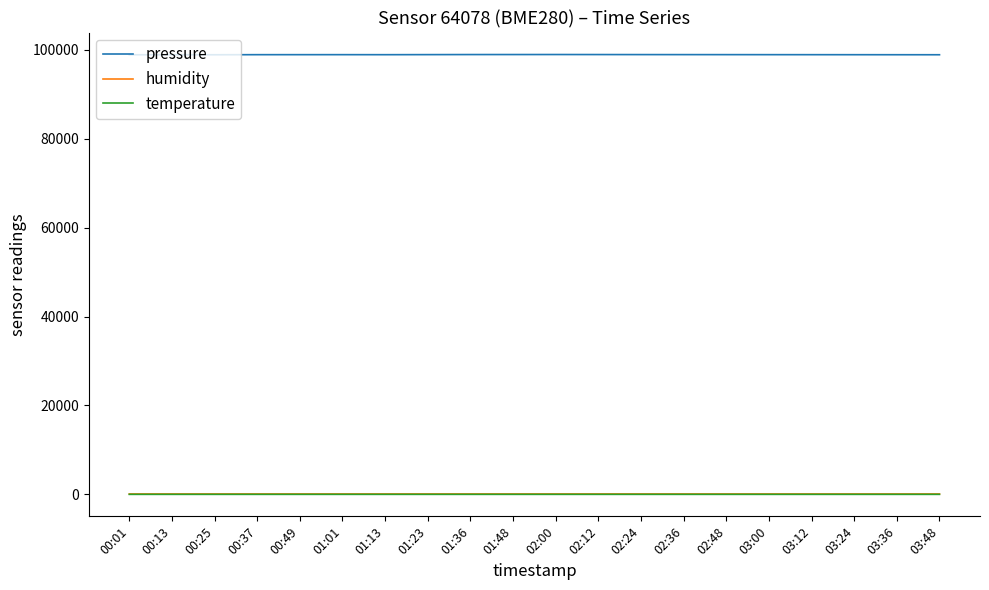

What is the maximum value shown in the chart?

98975.0